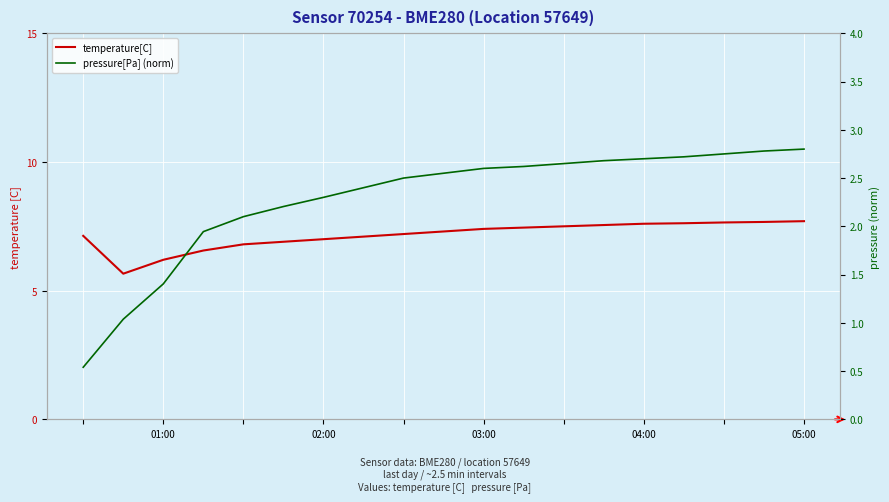

Which series has the widest spread of values?

pressure[Pa] (norm)